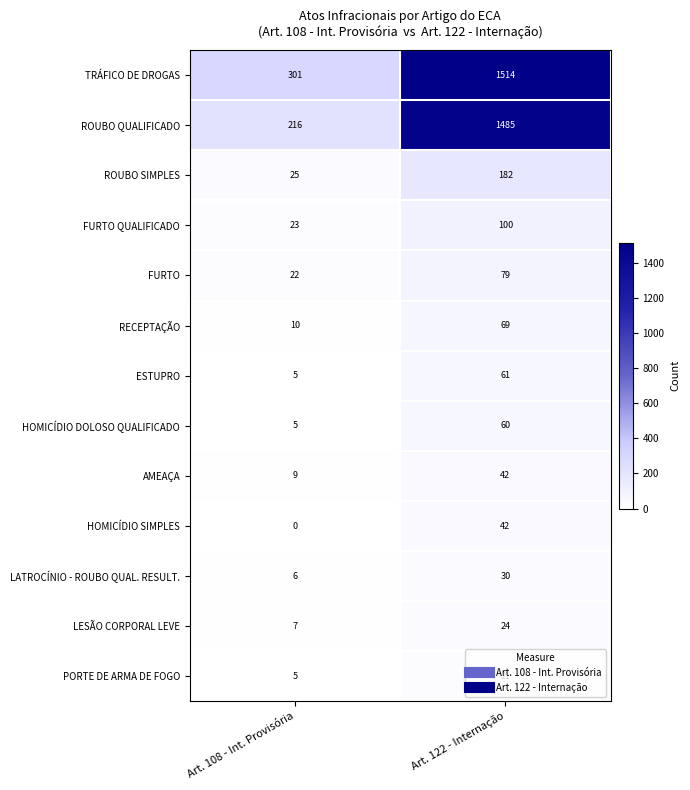

At which category is the sum across all series the highest?

Art. 122 - Internação